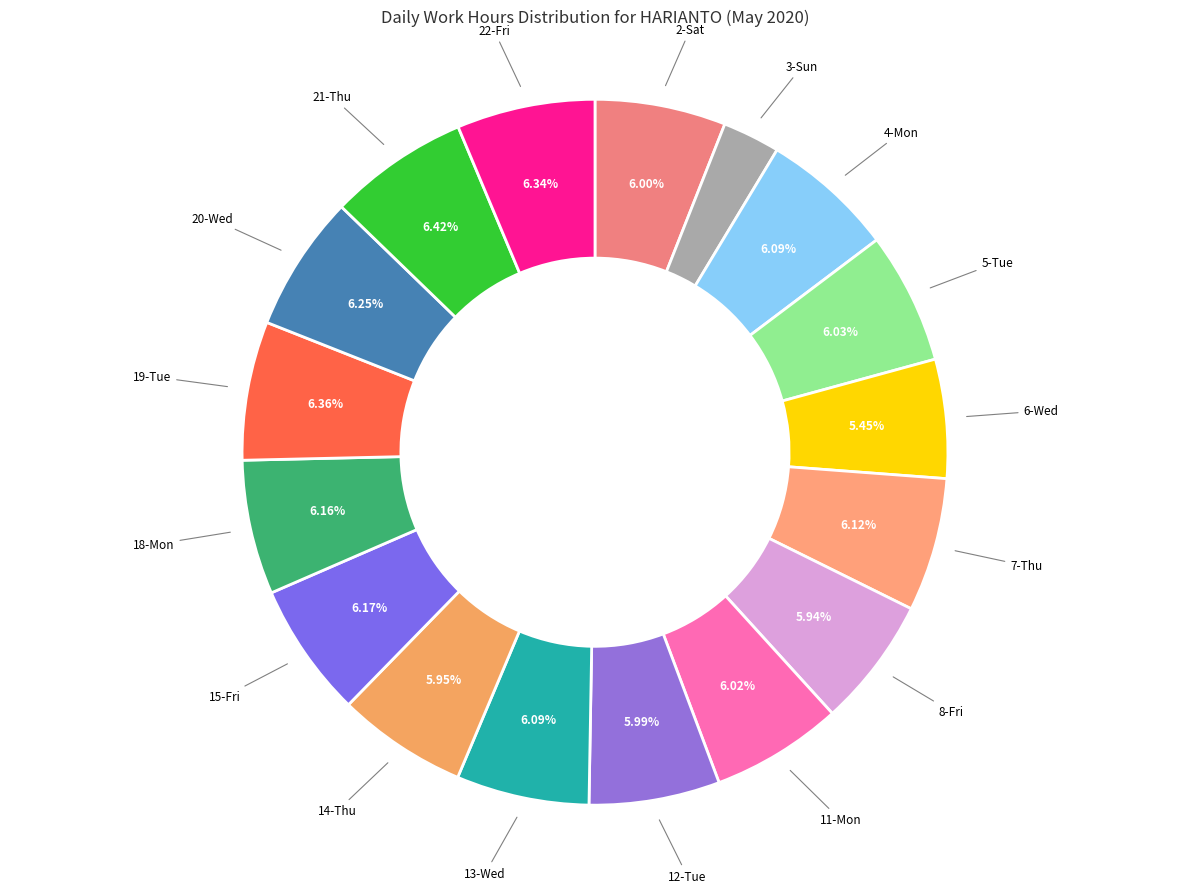

Is there any slice that represents more than half of the pie?

No